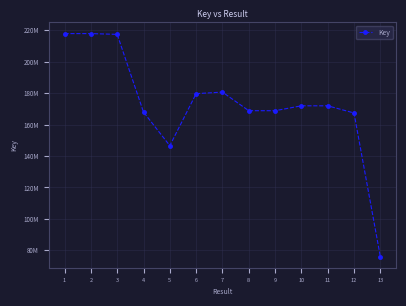

What is the value of the 5th point from the left?

146586609